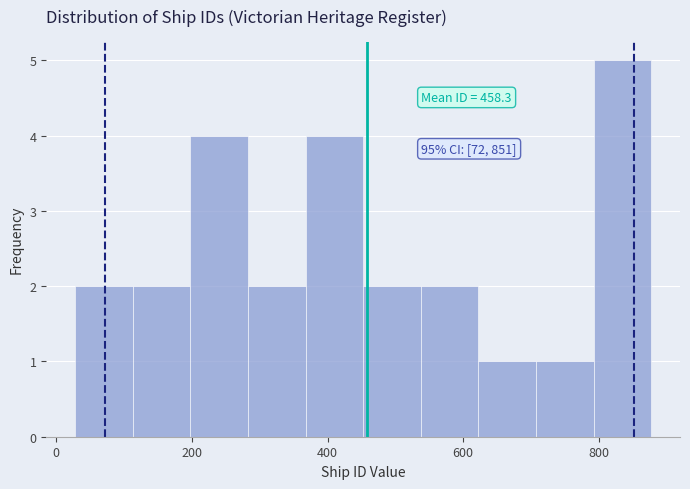

Over which range of the x-axis is the bar tallest?

800 to 880